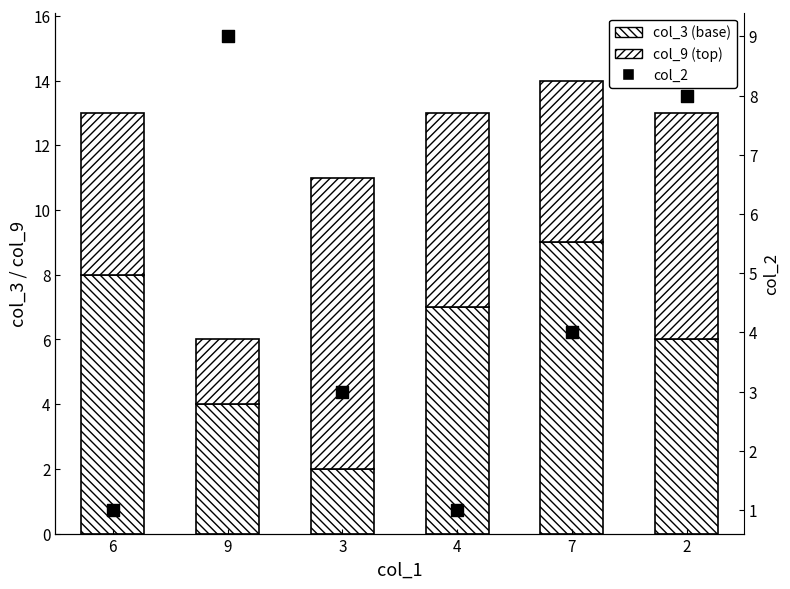

At which category is the sum across all series the highest?

2